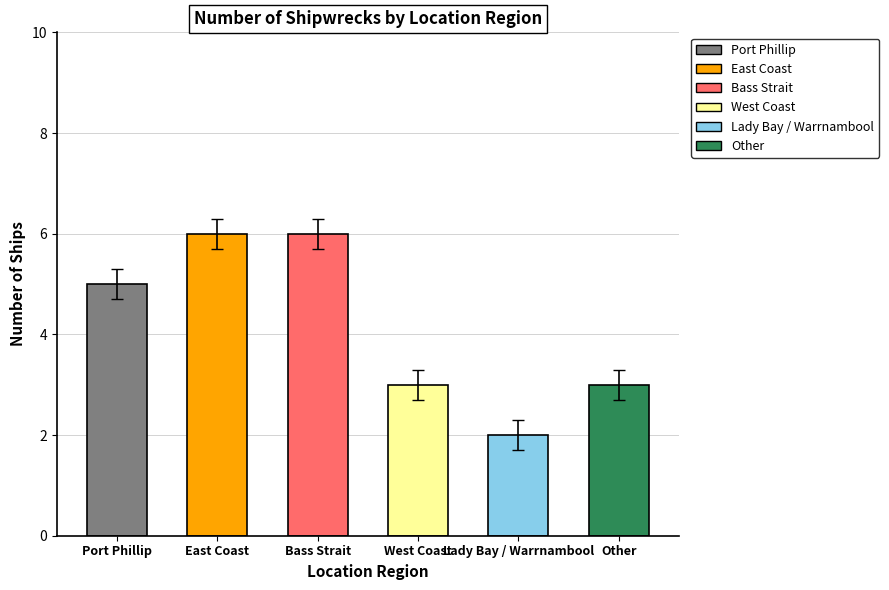

Count the number of categories in the chart.

6